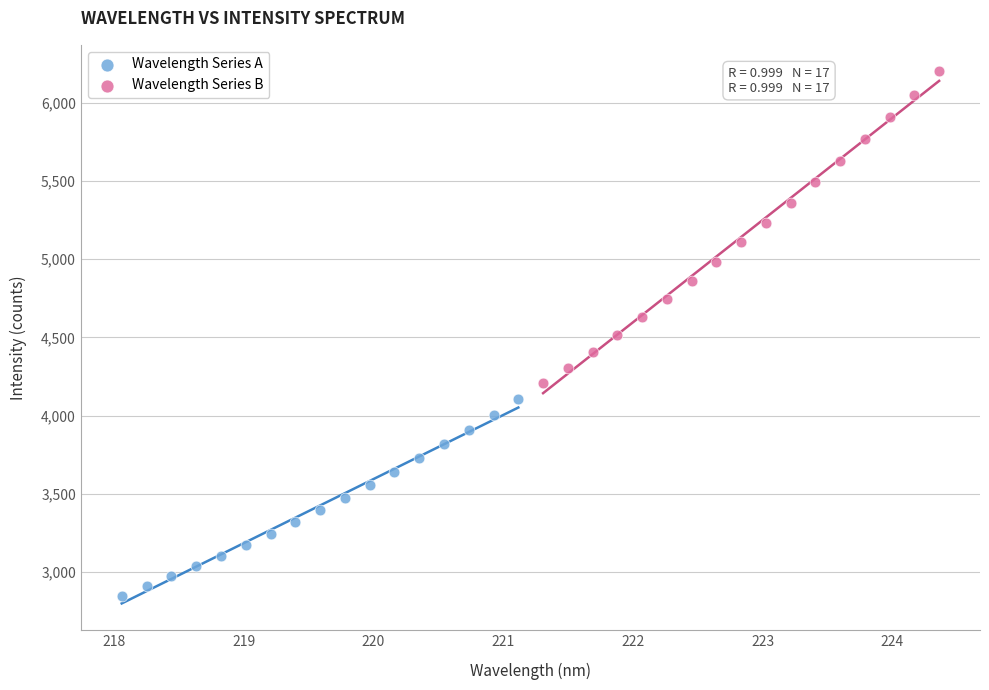

Which series has the widest spread of Y values?

Wavelength Series B